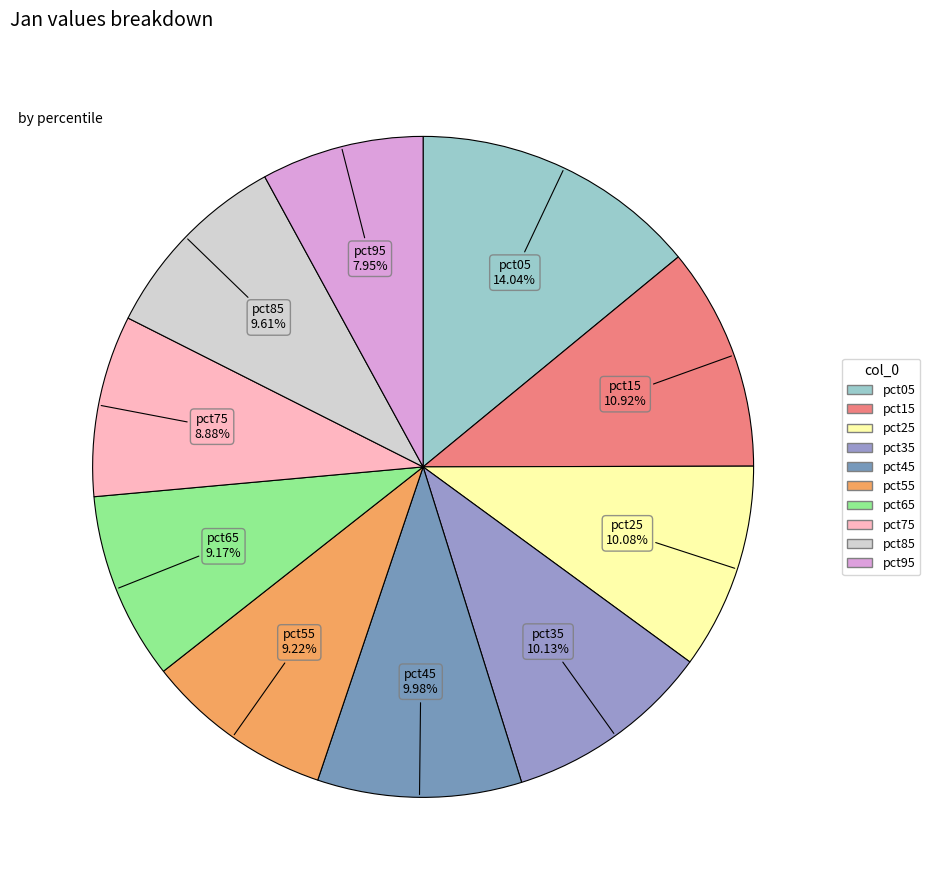

The pct35 slice represents 1% of the pie. True or false?

False